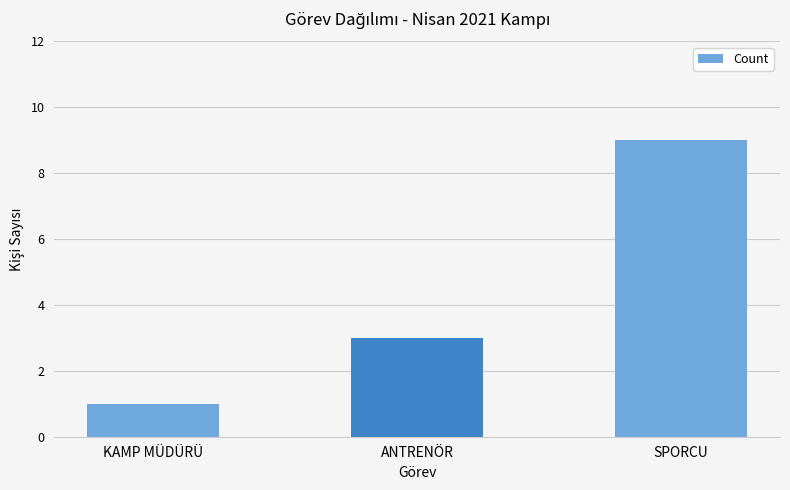

How many values are between 1 and 9?

3